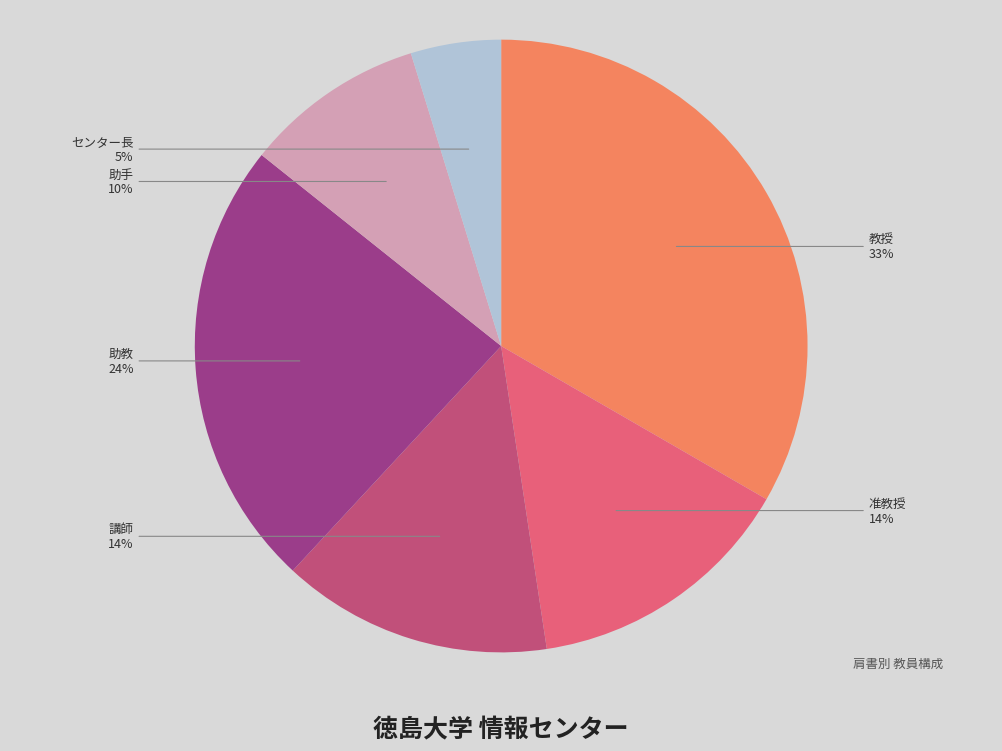

Is 助手 the majority of the pie?

No